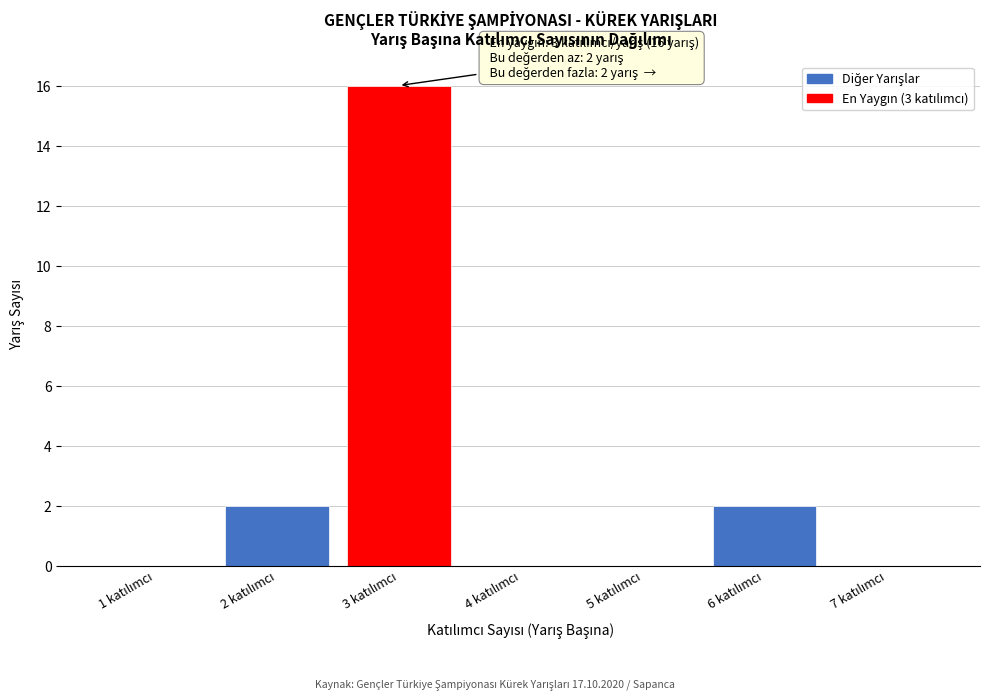

Which range on the x-axis has the tallest bar?

2.5 to 3.5